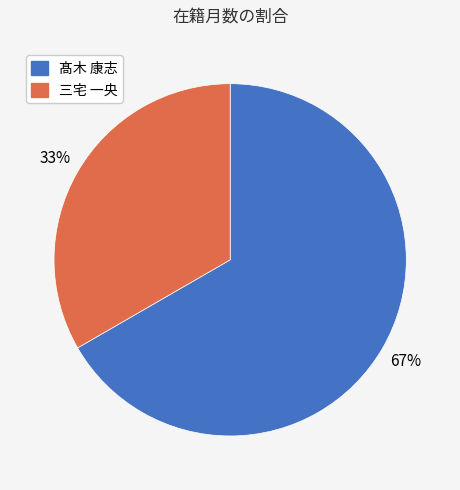

To the nearest percent, what portion does 三宅 一央 represent?

33%